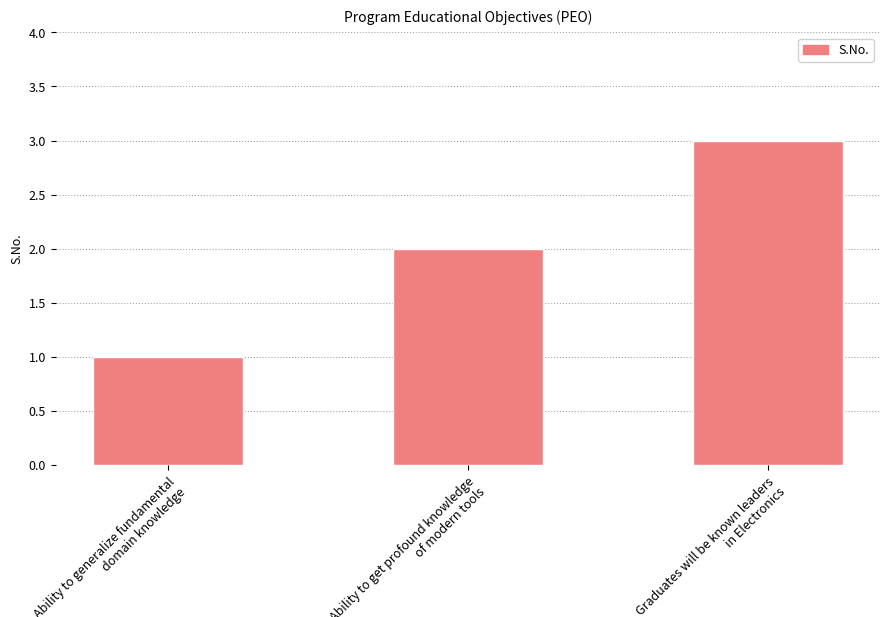

True or false: the data shows 2 at Ability to get profound knowledge of modern tools.

True